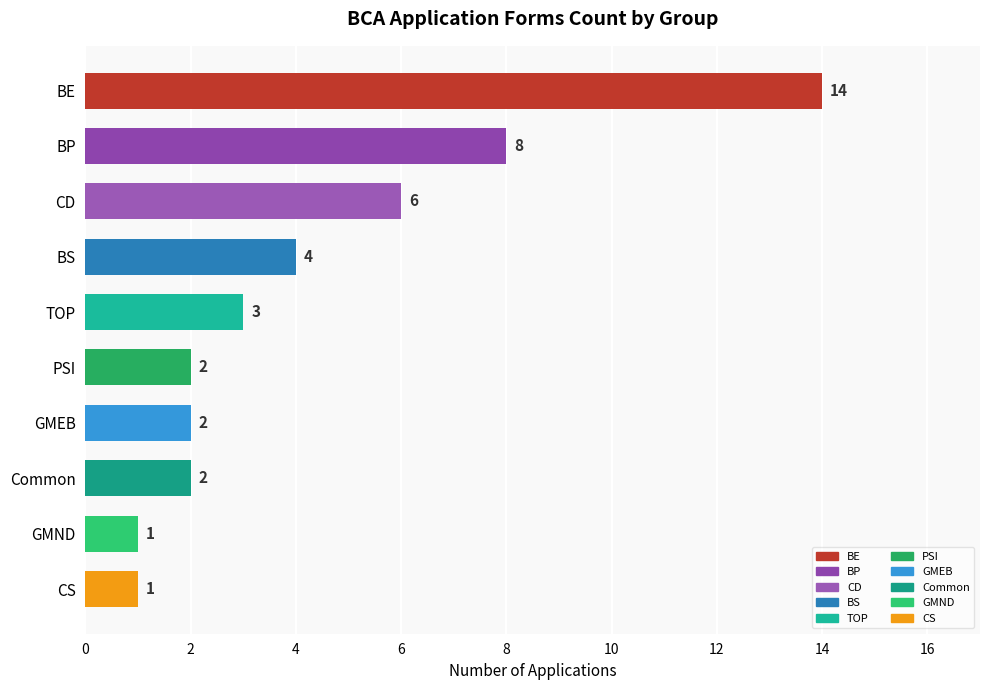

True or false: the data shows 1 at CS.

True